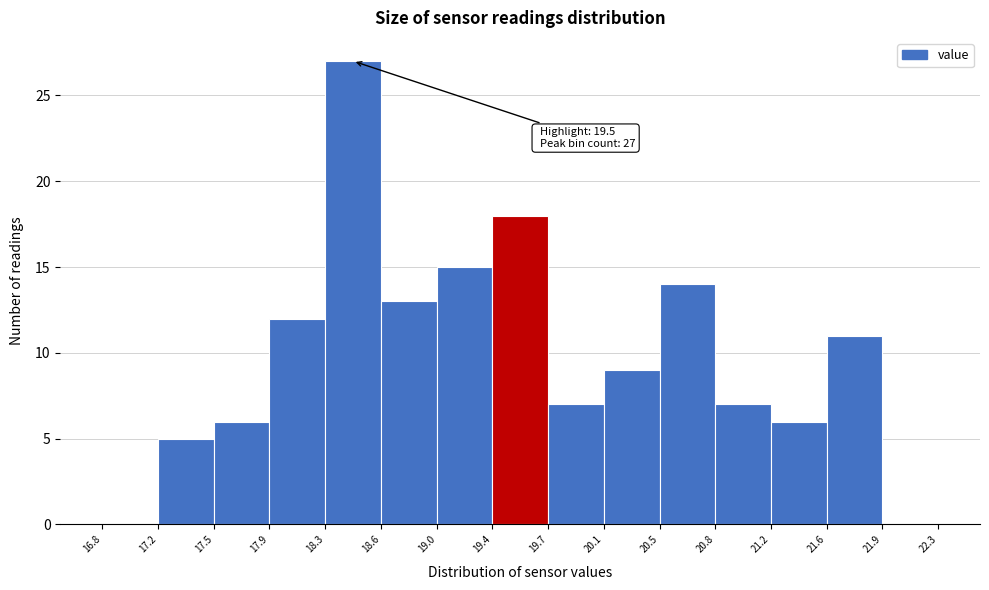

Over which range of the x-axis is the bar tallest?

18.3 to 18.6